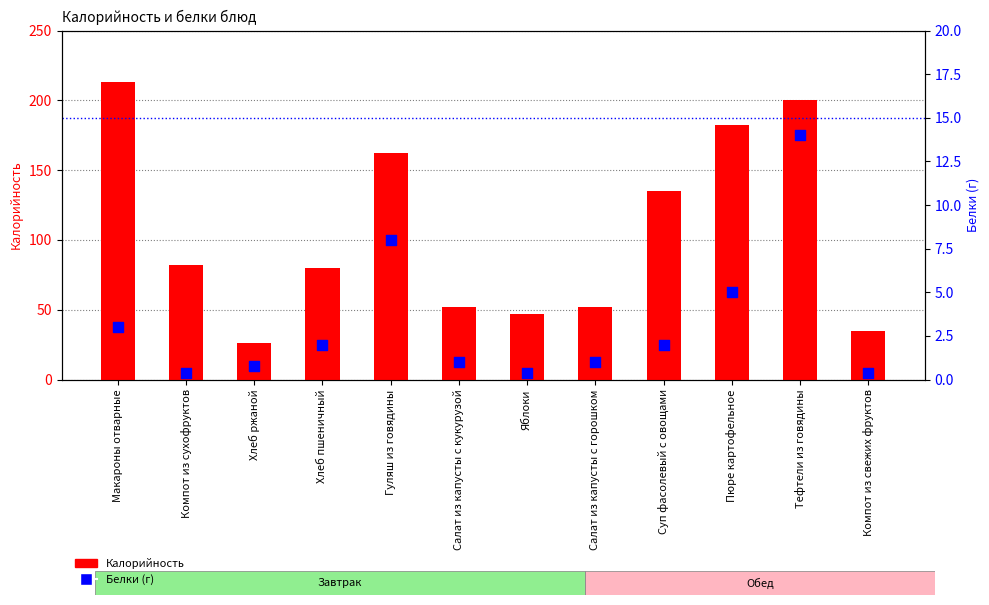

Which series has the widest spread of Y values?

Калорийность